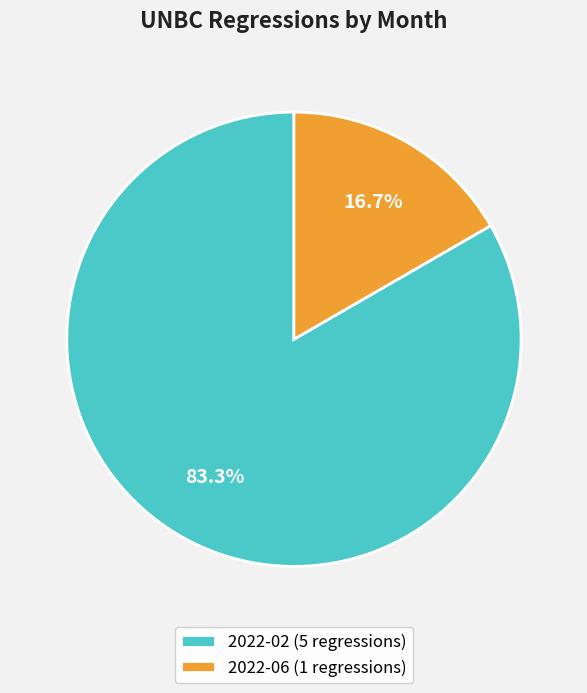

Combined, what portion of the pie is 2022-02 (5 regressions) and 2022-06 (1 regressions)?

100.0%